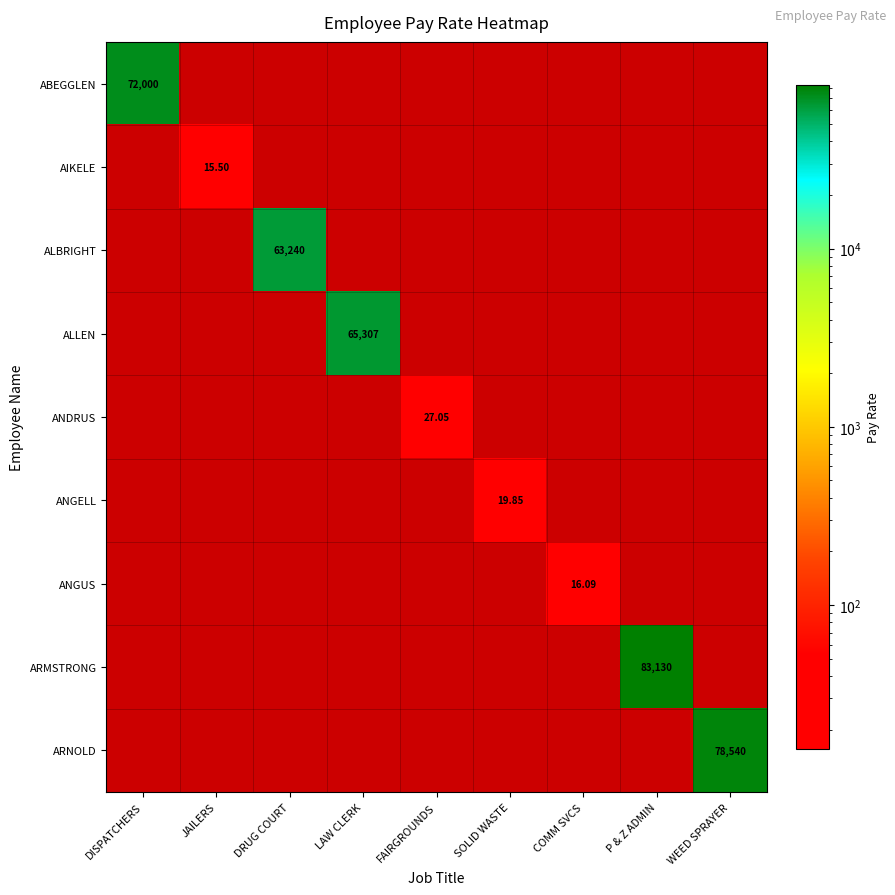

Which category has the lowest value across all series?

JAILERS